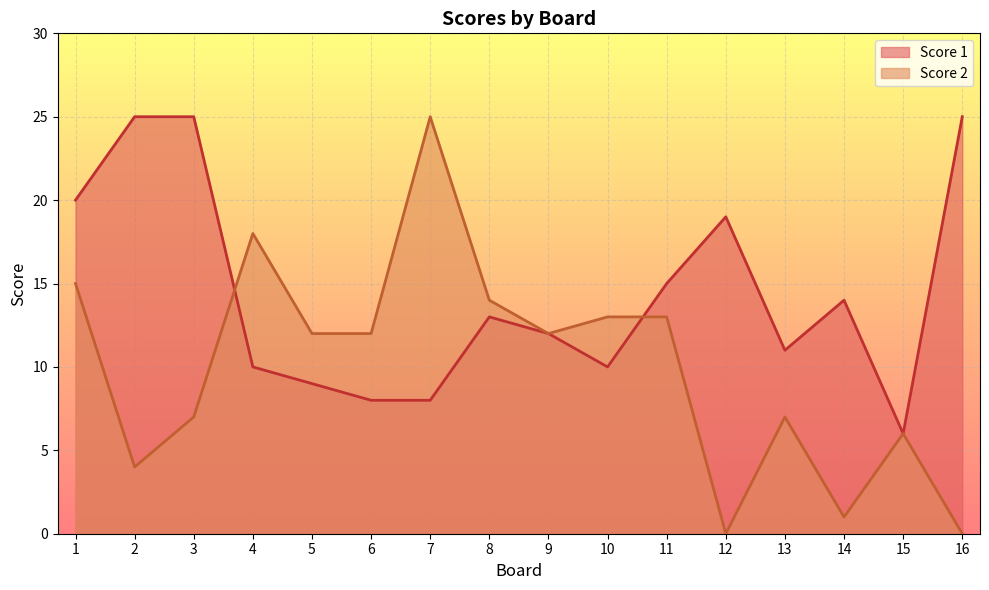

True or false: Score 1 and Score 2 intersect in this chart.

True